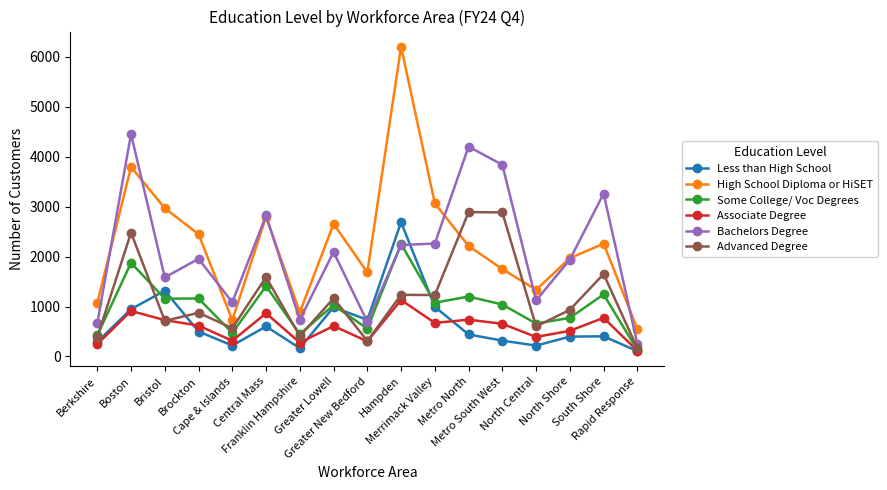

Read the Associate Degree value at Metro South West.

654